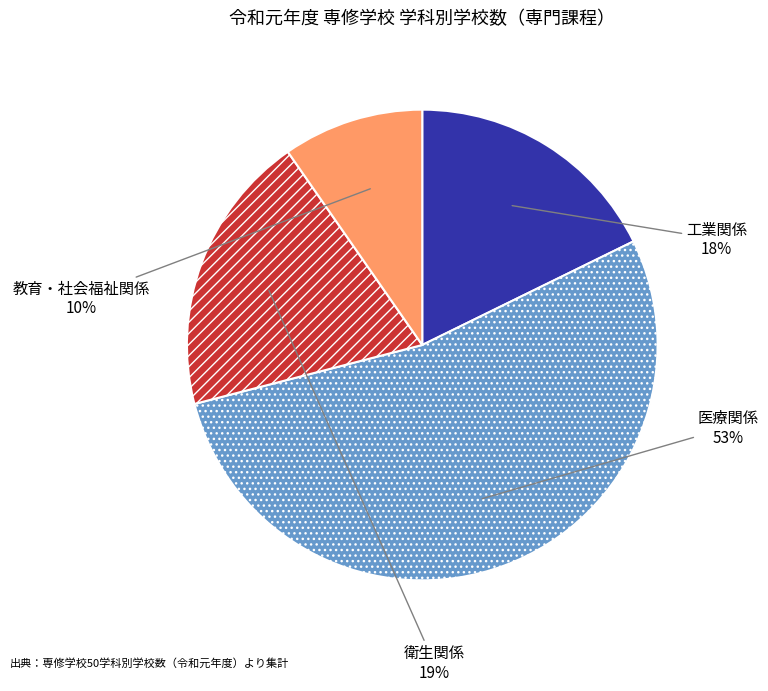

To the nearest percent, what is the average slice percentage?

25%